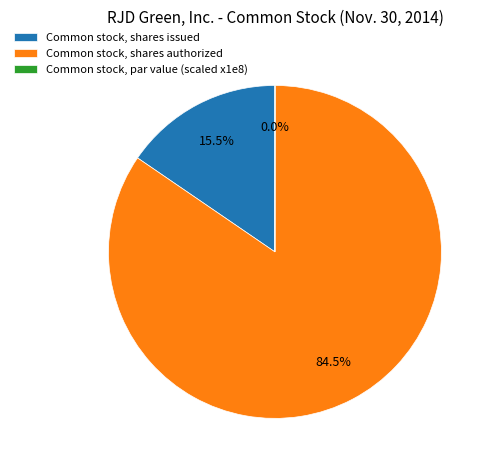

Which category accounts for the majority?

Common stock, shares authorized